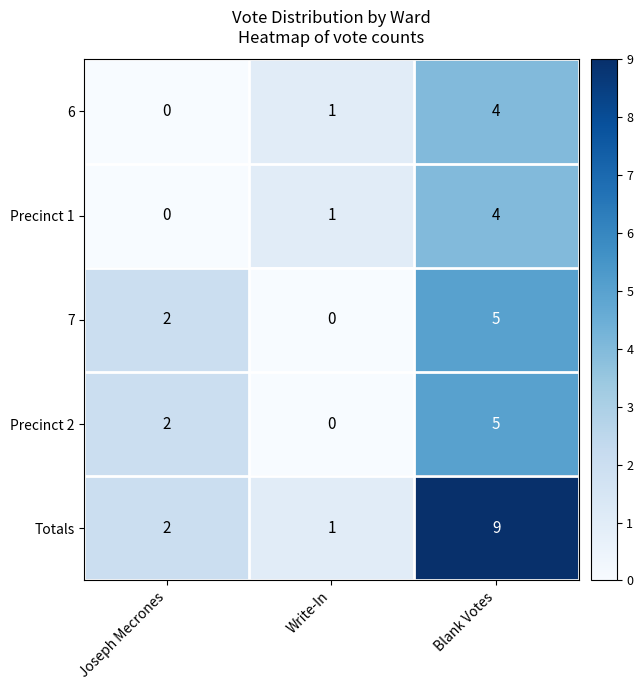

Which series has the widest spread of values?

Totals